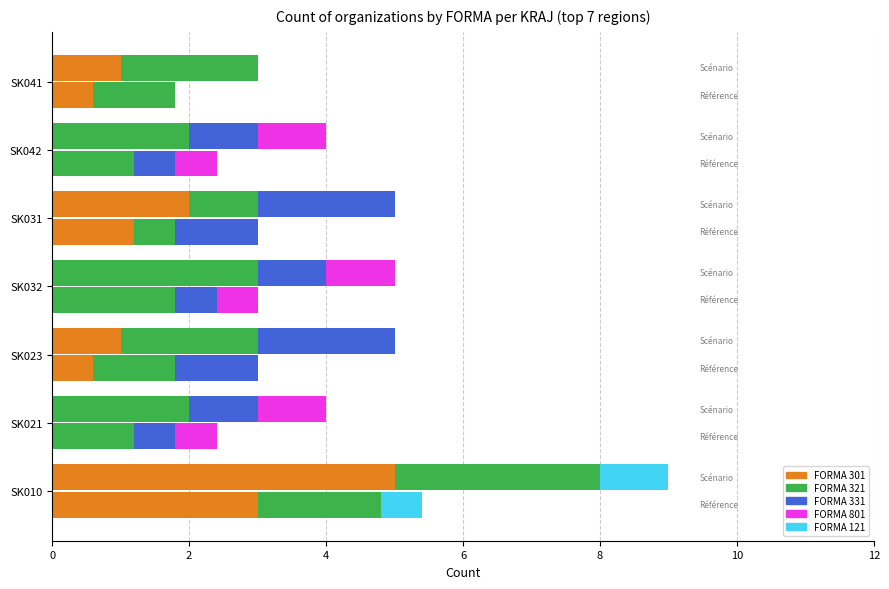

Which series has the largest total across all categories?

321